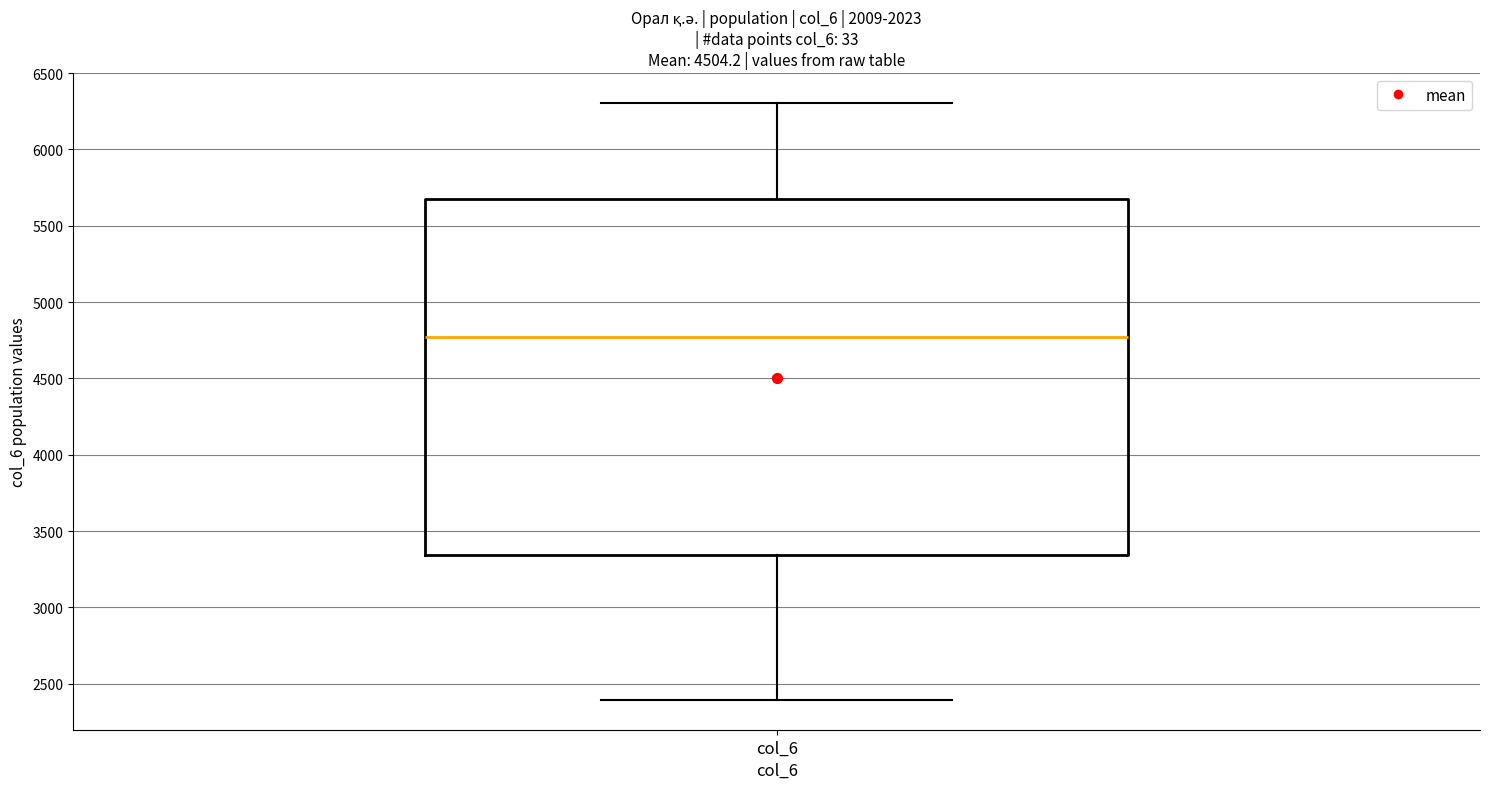

Read this box plot against the y-axis: the position of the median line, the range covered by the box, and the ends of both whiskers. The values are not printed on the chart, so give them approximately, as read against the axis.

median 4750, box 3350 to 5700, whiskers 2400 to 6300